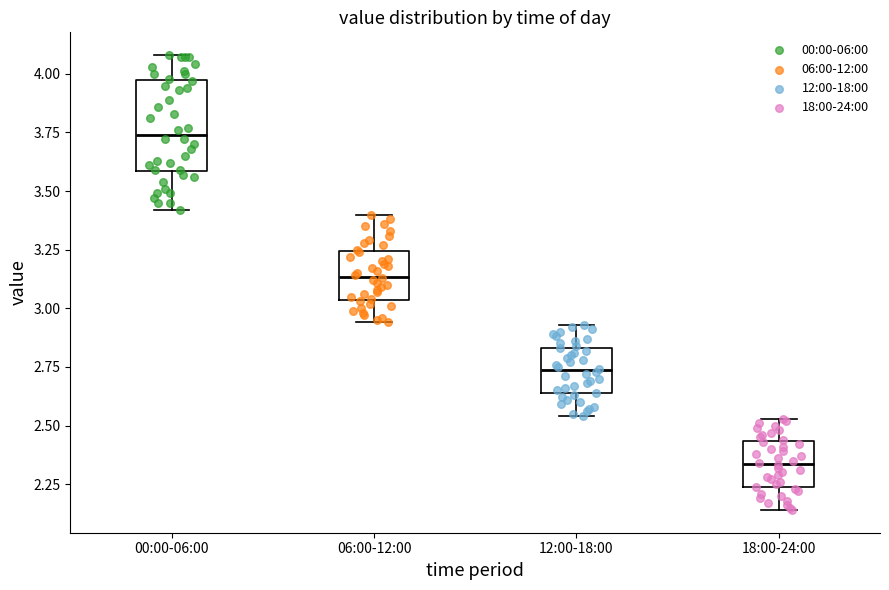

Comparing the boxes themselves (not the whiskers), which one is the tallest?

00:00-06:00